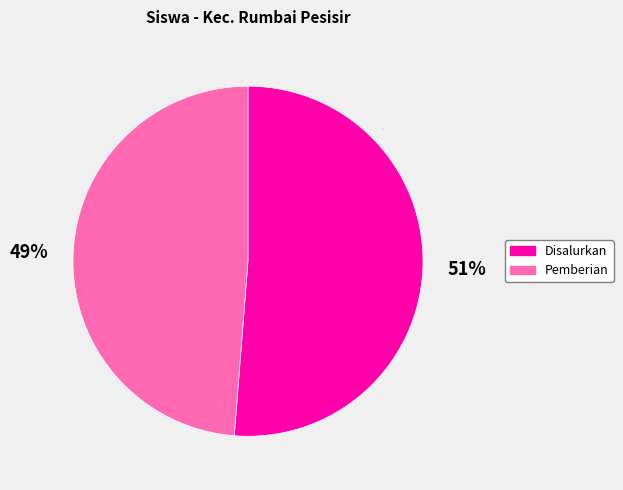

How many slices are in this pie chart?

2